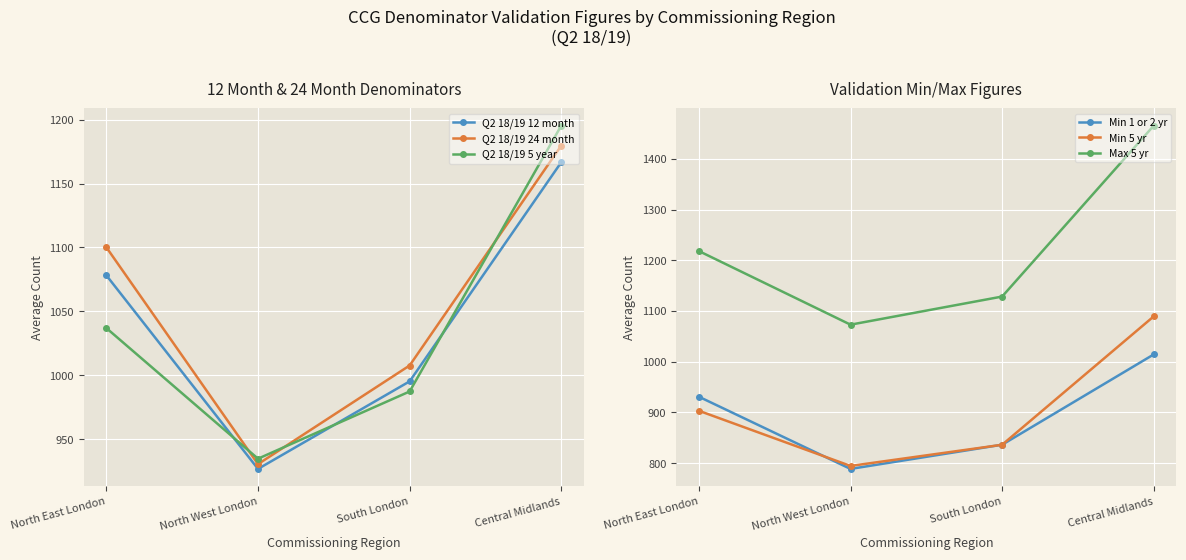

Read the Max 5 yr value at North West London.

1073.0